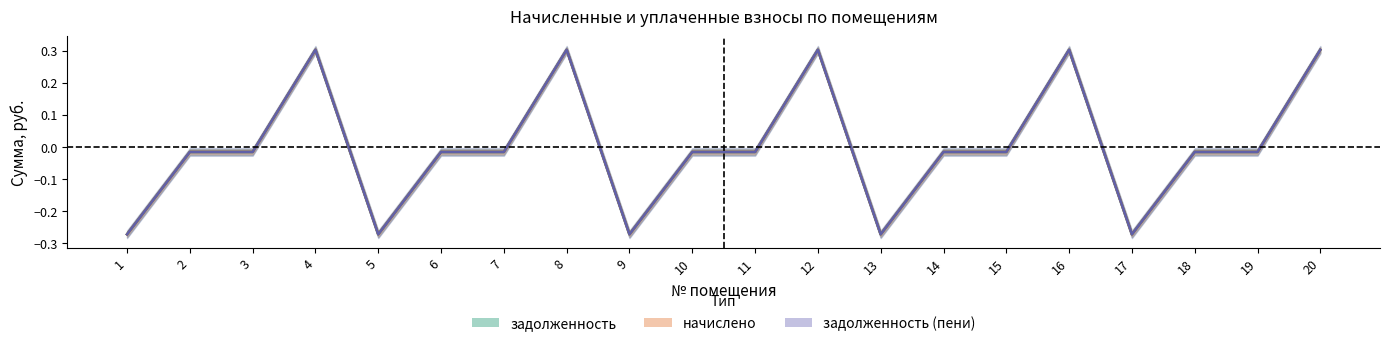

At which category does задолженность_пени reach its first local peak?

4